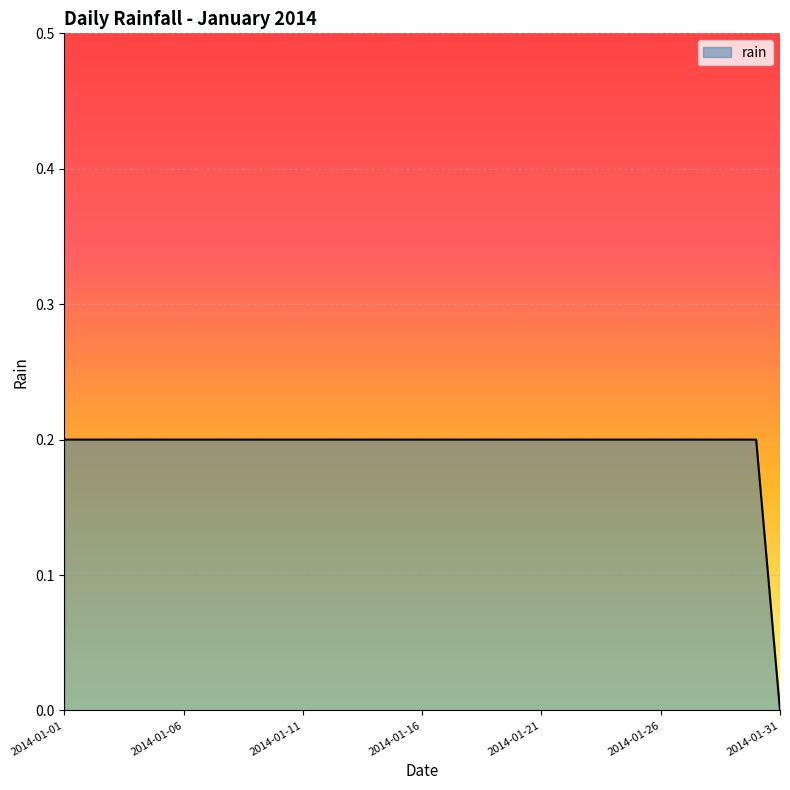

Which label corresponds to the smallest value in the chart?

2014-01-31